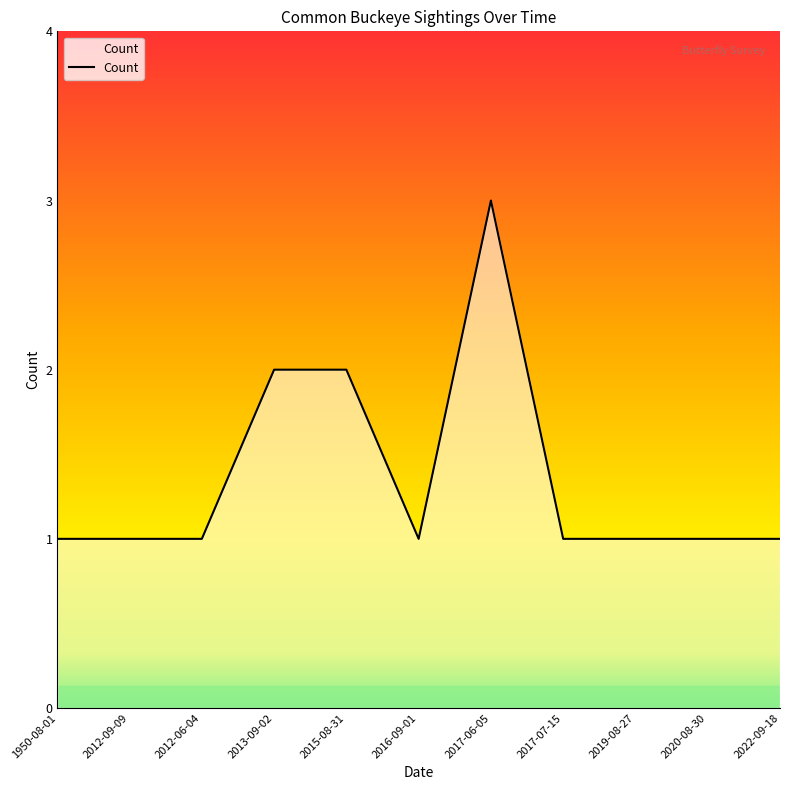

The chart shows a value of 1 at 2017-07-15. True or false?

True